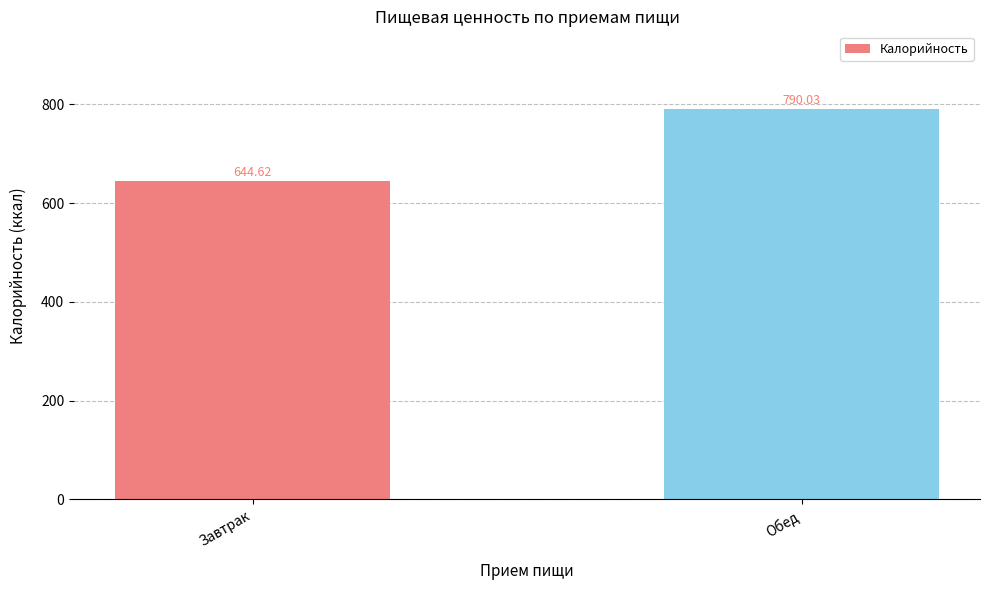

Reading right to left, extract all data points from this chart.

Обед=790.0	Завтрак=644.6